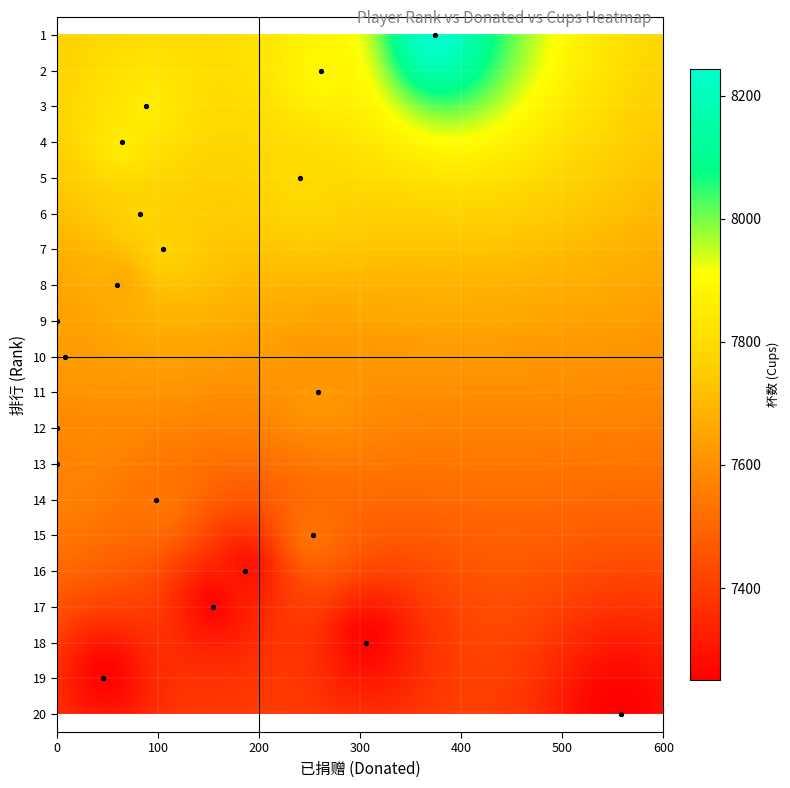

What is the range of Y values (max minus min)?

19